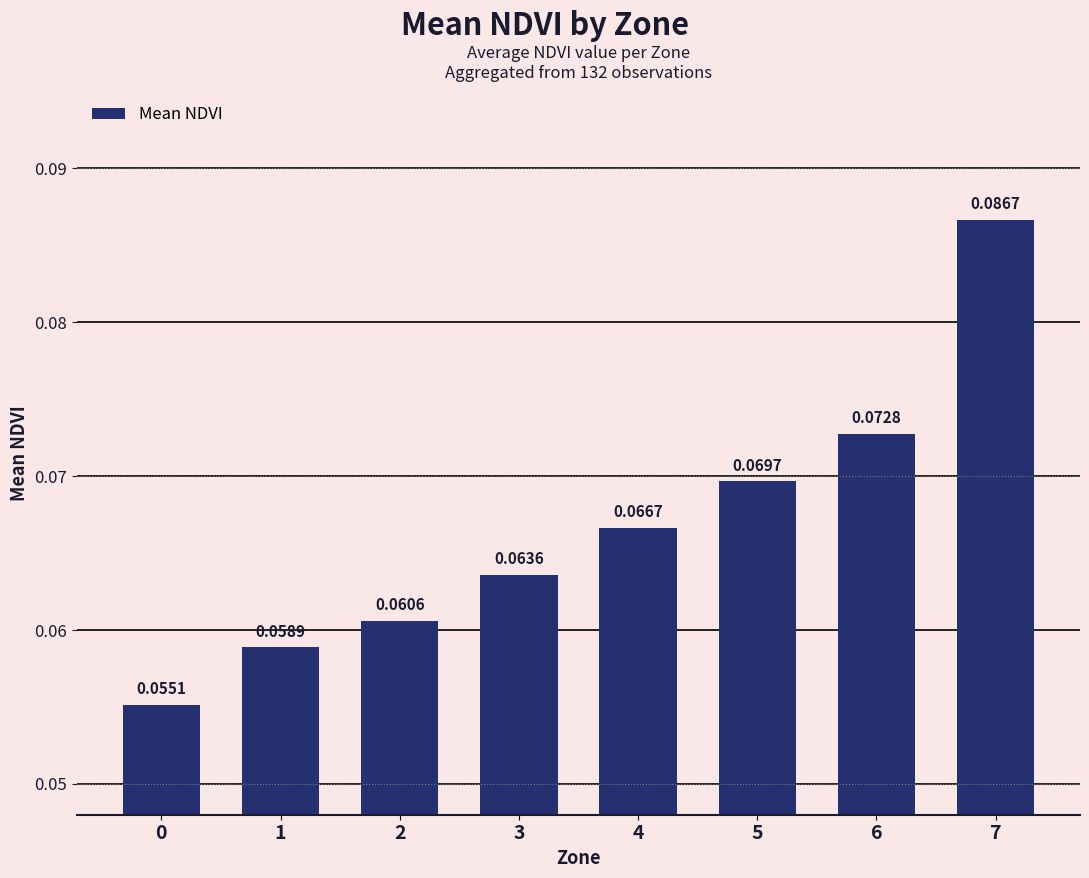

Rank the categories by value from highest to lowest.

7, 6, 5, 4, 3, 2, 1, 0